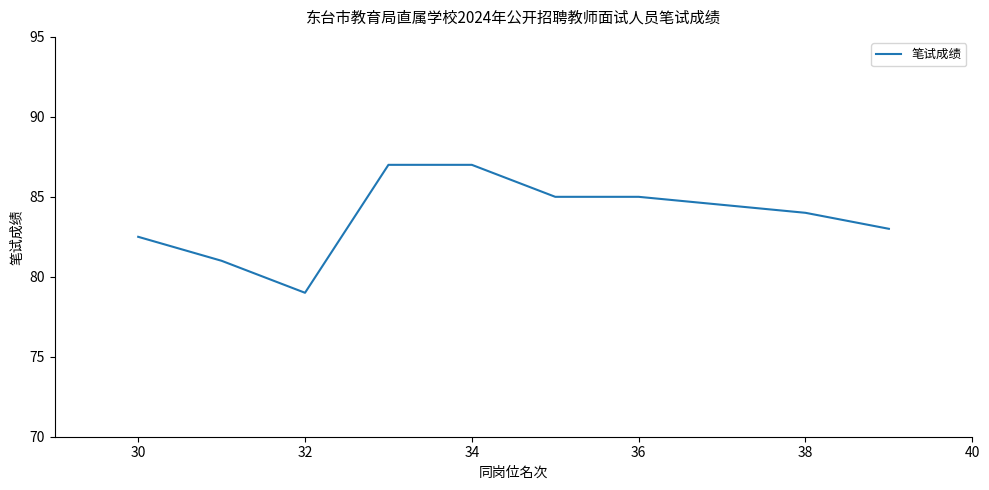

What is the maximum value shown in the chart?

87.0